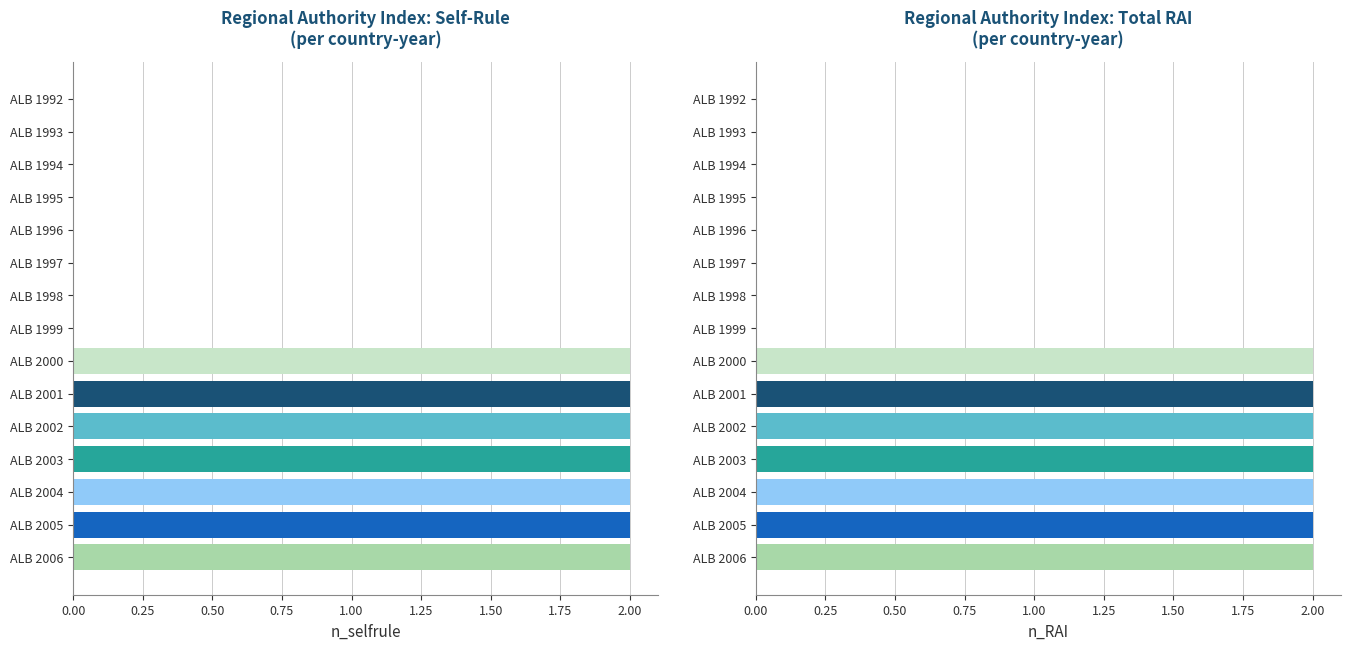

Reading right to left, what are all the values shown in this chart?

n_selfrule: 2	2	2	2	2	2	2	0	0	0	0	0	0	0	0
n_RAI: 2	2	2	2	2	2	2	0	0	0	0	0	0	0	0